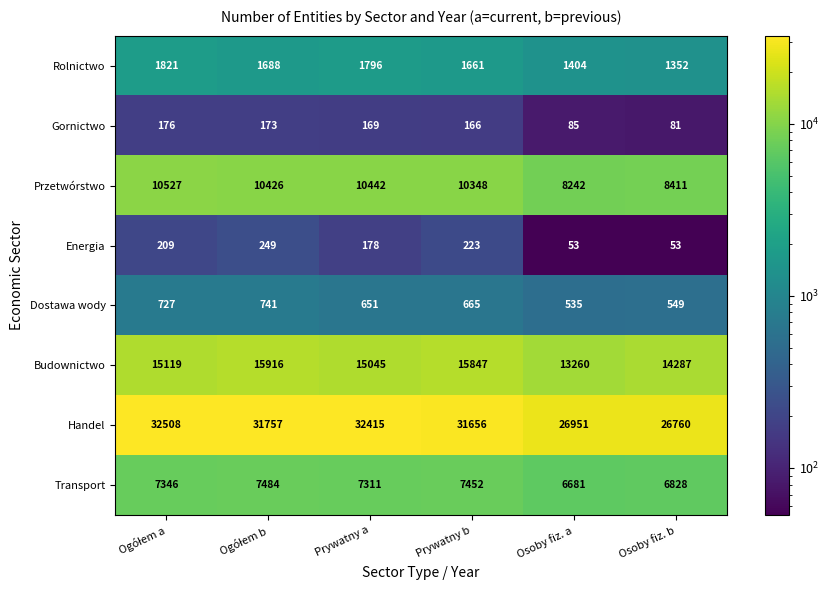

At which label does Przetwórstwo reach its minimum?

Osoby fiz. a